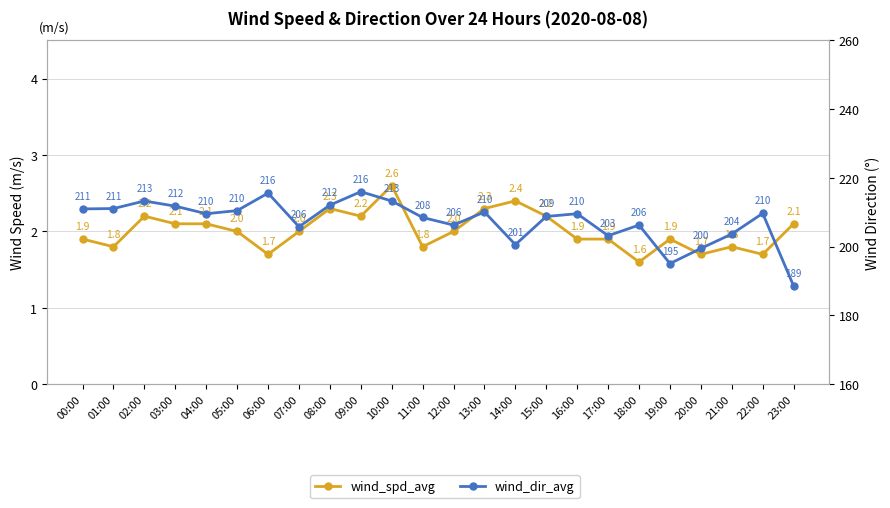

At which category is the sum across all series the highest?

09:00